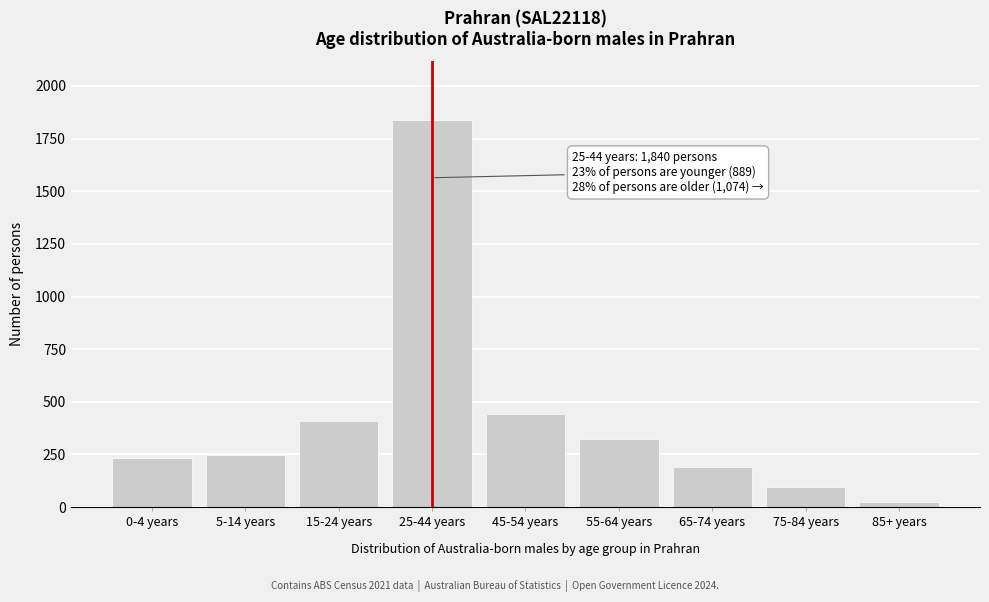

Reading left to right, transcribe all the data shown in this chart.

0-4 years=234	5-14 years=247	15-24 years=408	25-44 years=1840	45-54 years=444	55-64 years=322	65-74 years=191	75-84 years=94	85+ years=23